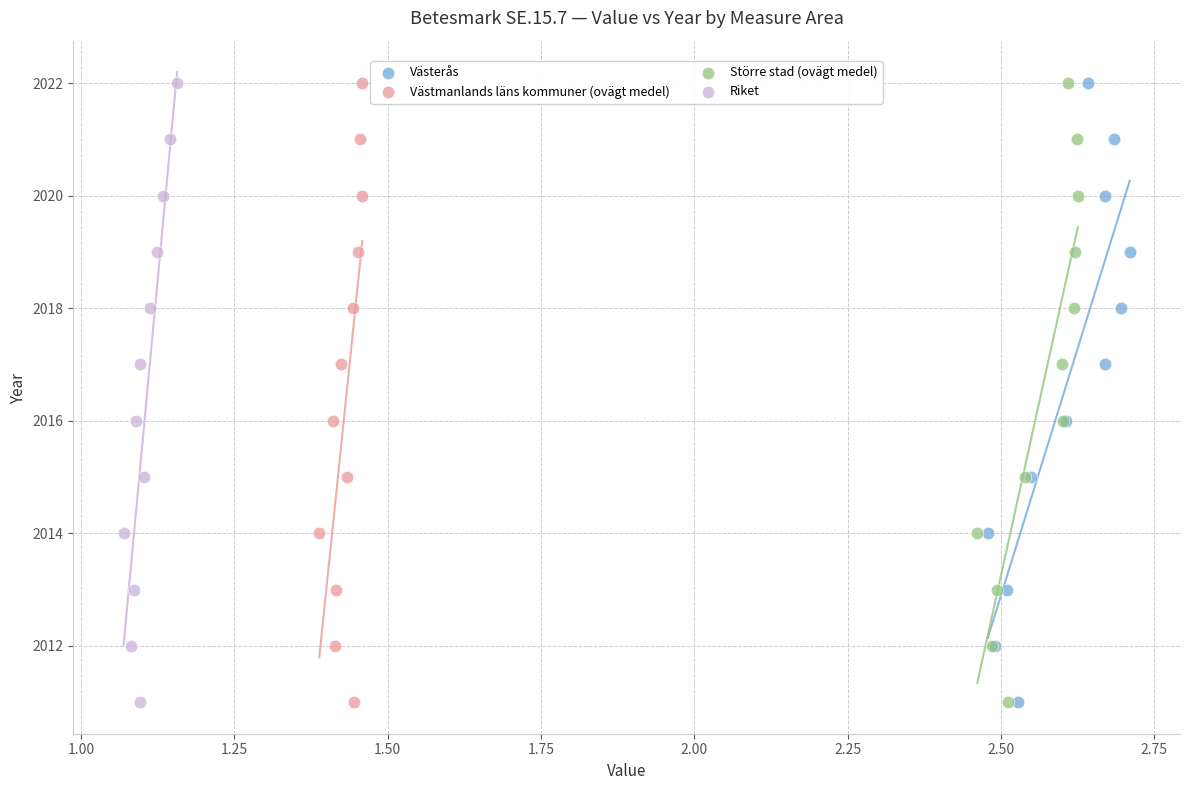

What are all the series names shown in the legend?

Västerås, Västmanlands läns kommuner (ovägt medel), Större stad (ovägt medel), Riket